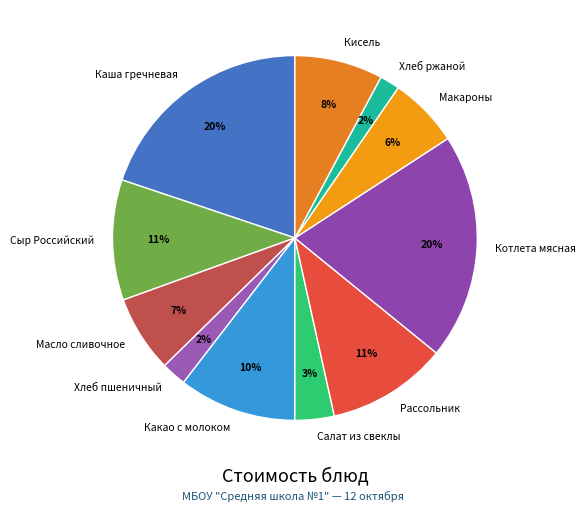

What percentage is the Котлета мясная slice, to the nearest percent?

20%